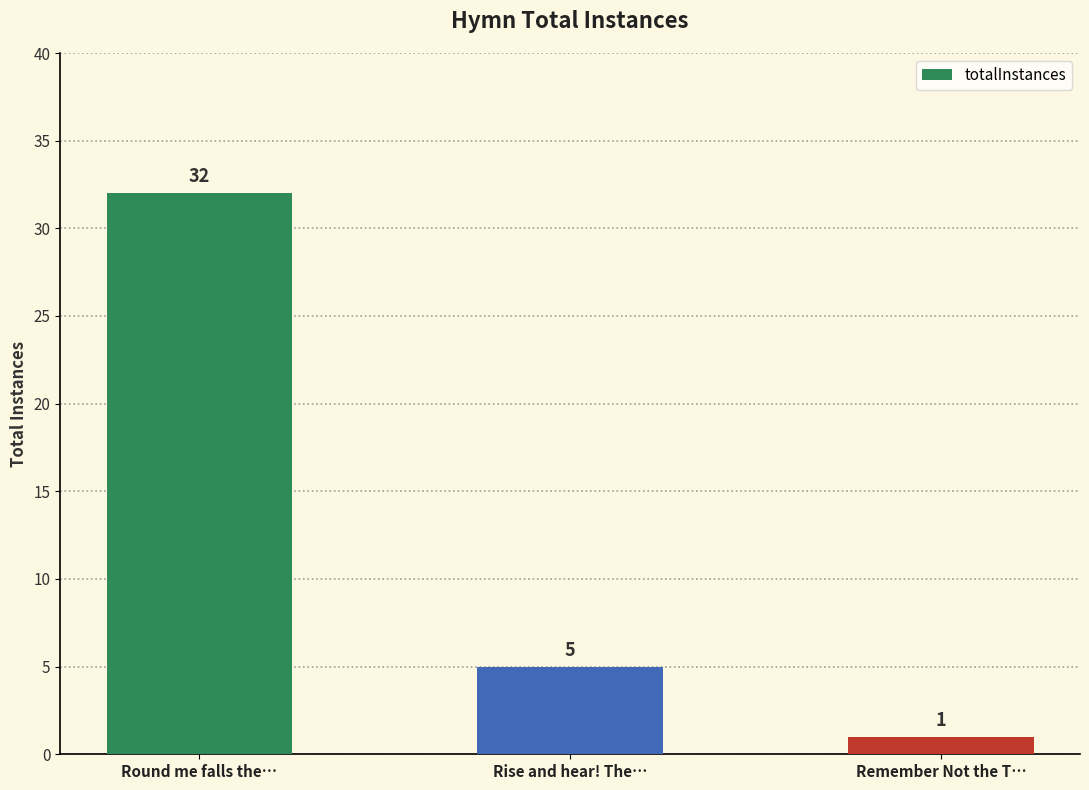

What is the value of the 1st bar from the left?

32